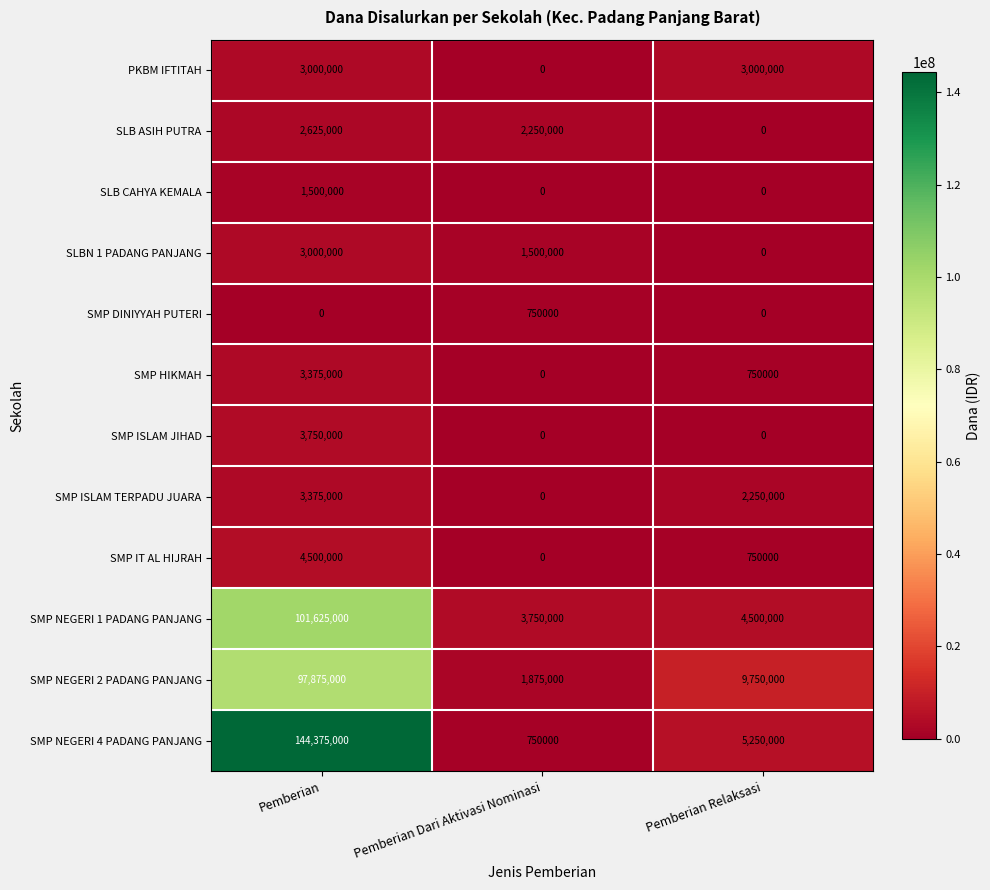

The SMP ISLAM JIHAD series shows 891979 at Pemberian. True or false?

False